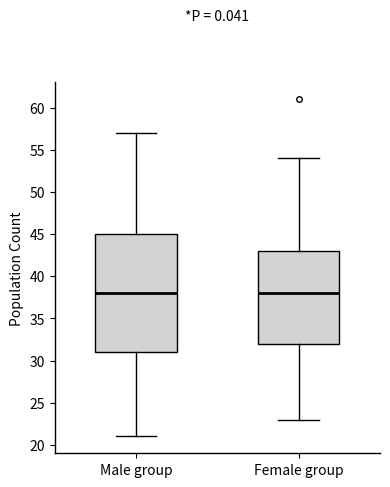

Where does the upper whisker of the box for Male group end on the y-axis? The values are not printed on the chart, so give them approximately, as read against the axis.

57